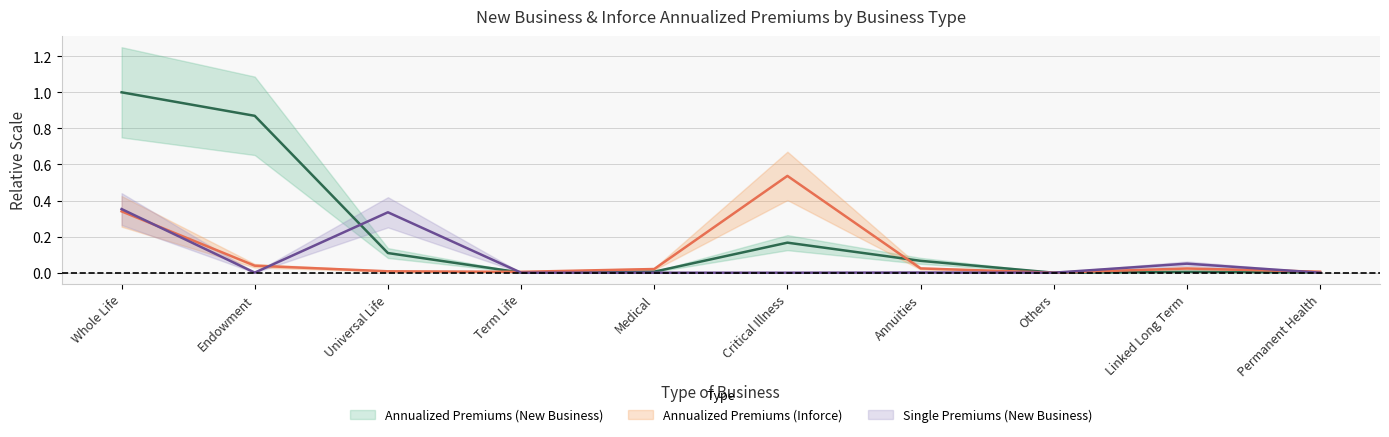

Is the value of Annualized Premiums (Inforce) at Whole Life greater than the value of Annualized Premiums (New Business) at Whole Life?

No